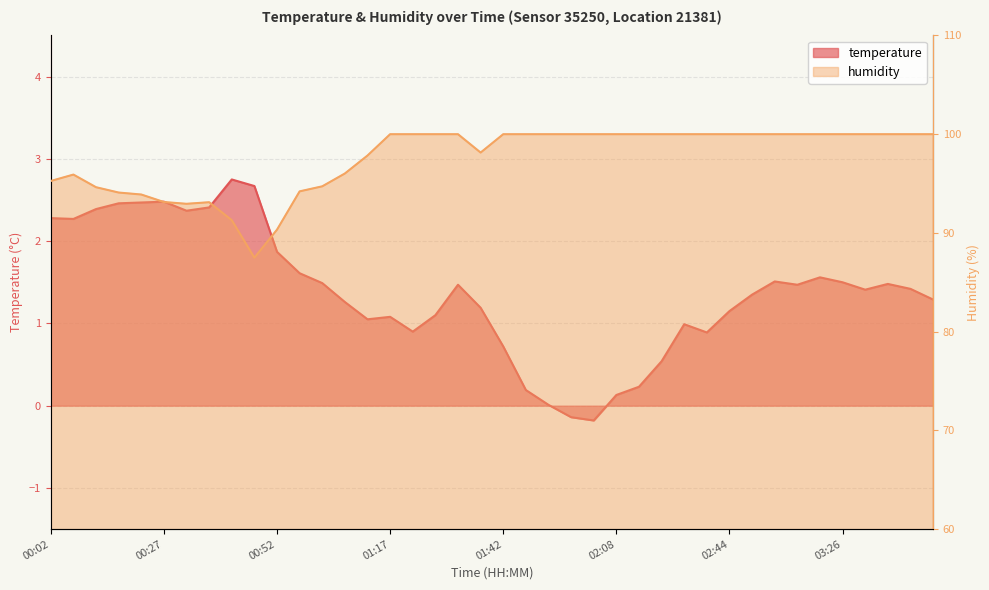

Reading left to right, what are all the values shown in this chart?

temperature: 00:02=2.3	00:07=2.3	00:12=2.4	00:17=2.5	00:22=2.5	00:27=2.5	00:32=2.4	00:37=2.4	00:42=2.8	00:47=2.7	00:52=1.9	00:57=1.6	01:02=1.5	01:07=1.3	01:12=1.1	01:17=1.1	01:22=0.9	01:27=1.1	01:32=1.5	01:37=1.2	01:42=0.7	01:47=0.2	01:53=0.0	01:58=-0.1	02:03=-0.2	02:08=0.1	02:13=0.2	02:18=0.5	02:34=1.0	02:39=0.9	02:44=1.1	02:49=1.4	03:10=1.5	03:15=1.5	03:21=1.6	03:26=1.5	03:31=1.4	03:36=1.5	03:41=1.4	03:46=1.3
humidity: 00:02=95.3	00:07=95.9	00:12=94.6	00:17=94.1	00:22=93.9	00:27=93.1	00:32=93.0	00:37=93.1	00:42=91.3	00:47=87.5	00:52=90.3	00:57=94.2	01:02=94.7	01:07=96.0	01:12=97.8	01:17=100.0	01:22=100.0	01:27=100.0	01:32=100.0	01:37=98.1	01:42=100.0	01:47=100.0	01:53=100.0	01:58=100.0	02:03=100.0	02:08=100.0	02:13=100.0	02:18=100.0	02:34=100.0	02:39=100.0	02:44=100.0	02:49=100.0	03:10=100.0	03:15=100.0	03:21=100.0	03:26=100.0	03:31=100.0	03:36=100.0	03:41=100.0	03:46=100.0